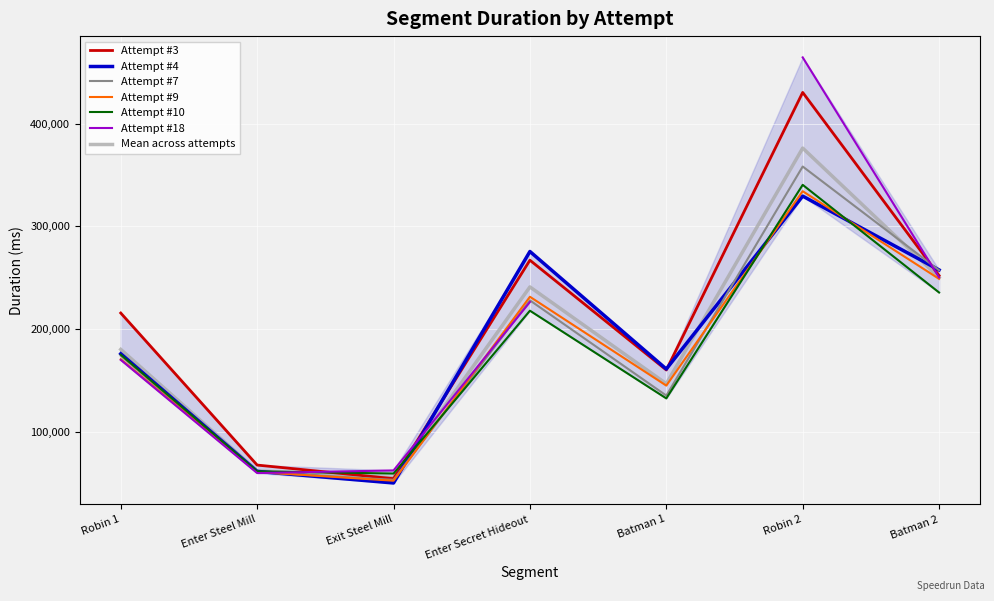

What is the average value of the Attempt #7 series?

180961.9